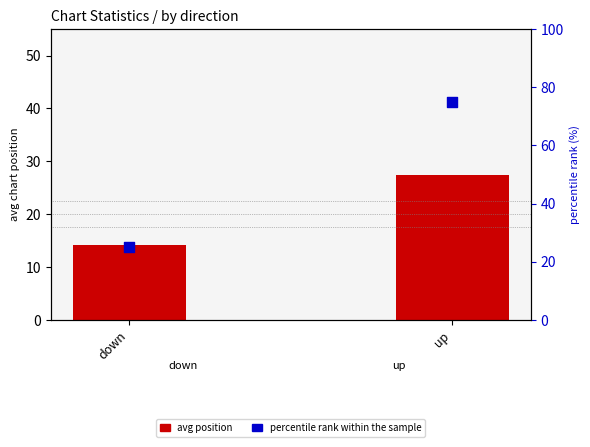

Which series contains the lowest Y value?

avg position